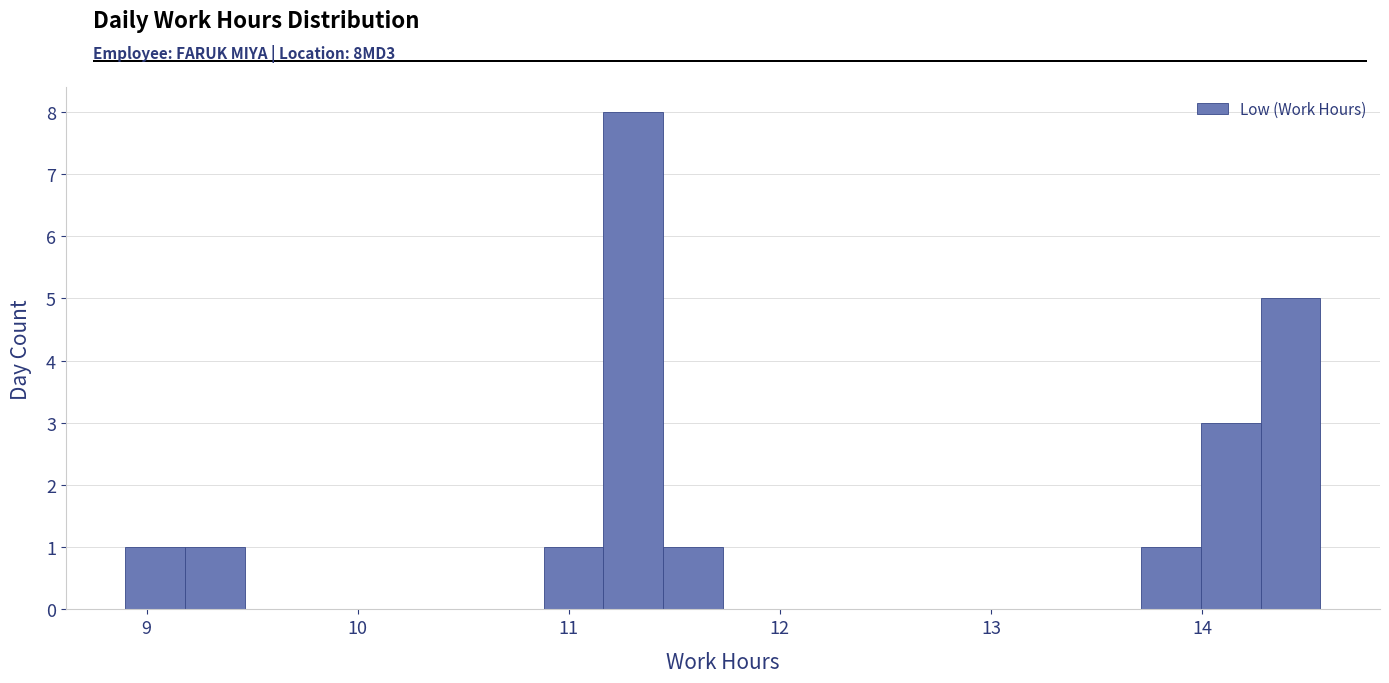

Read against the x-axis, roughly where is the centre of the tallest bar?

11.3